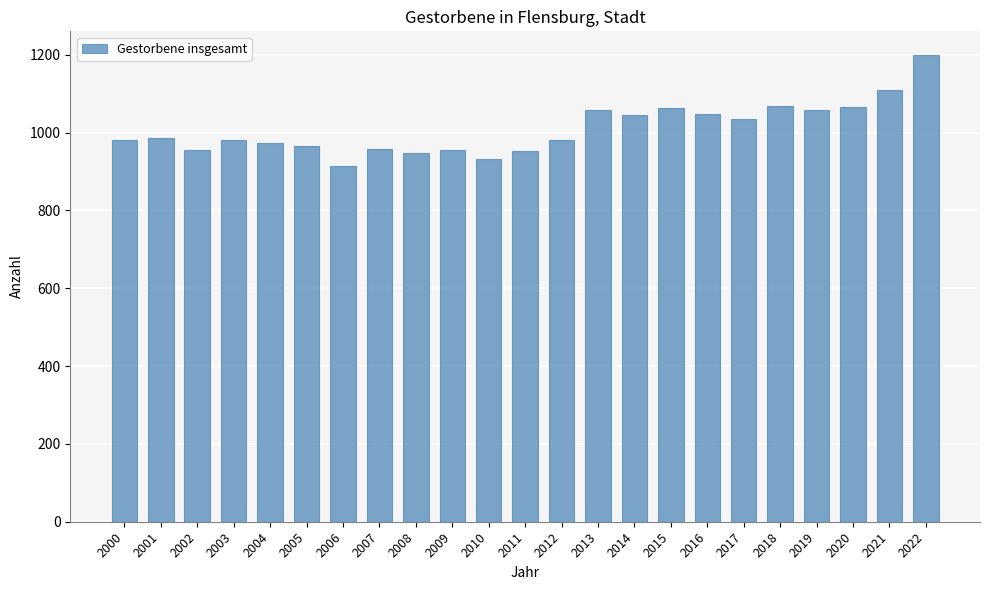

Approximately how many times larger is the value at 2021 compared to 2003?

1.1